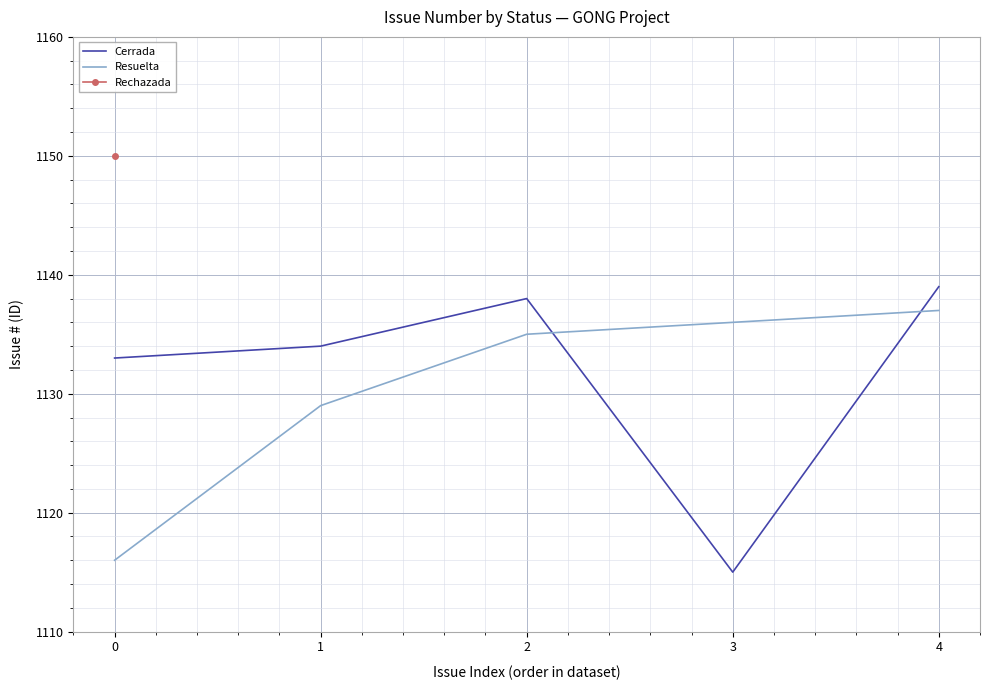

Which label corresponds to the largest value in the chart?

4